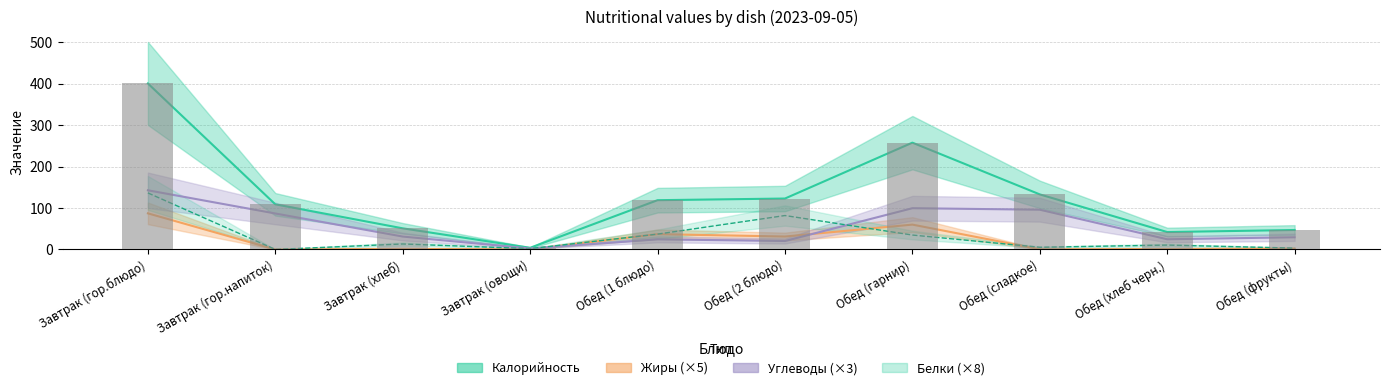

Which label corresponds to the smallest value in the chart?

Завтрак (гор.напиток)